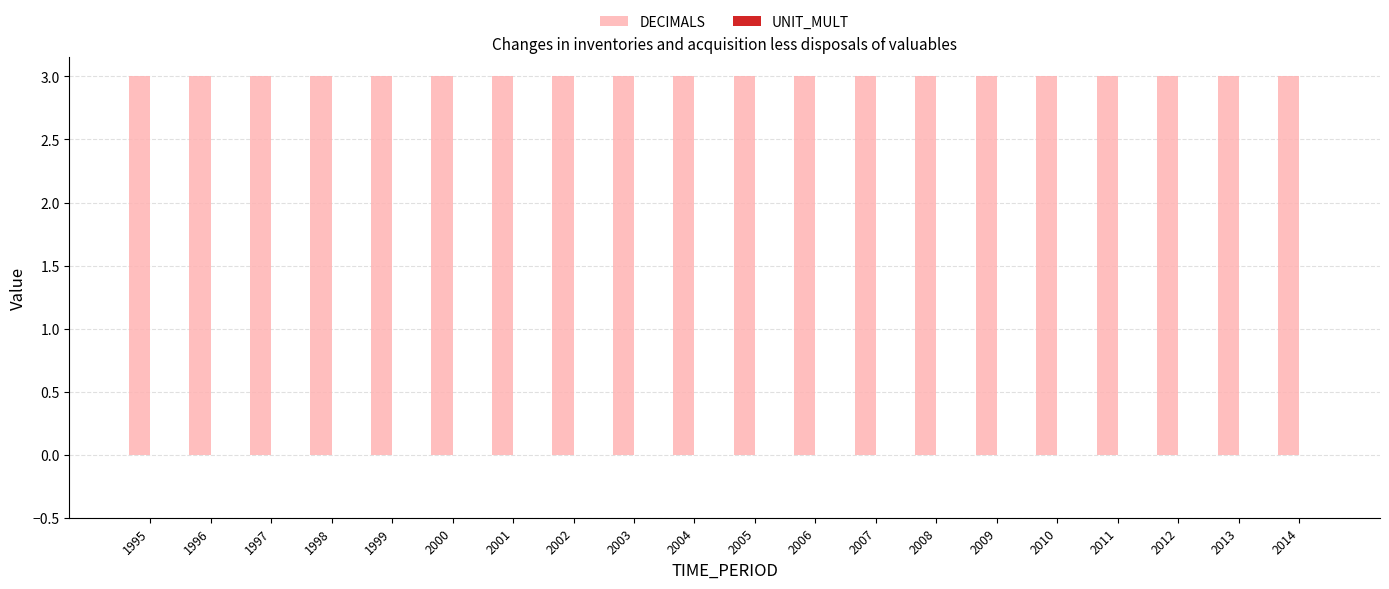

At how many categories does at least one series exceed 1?

20